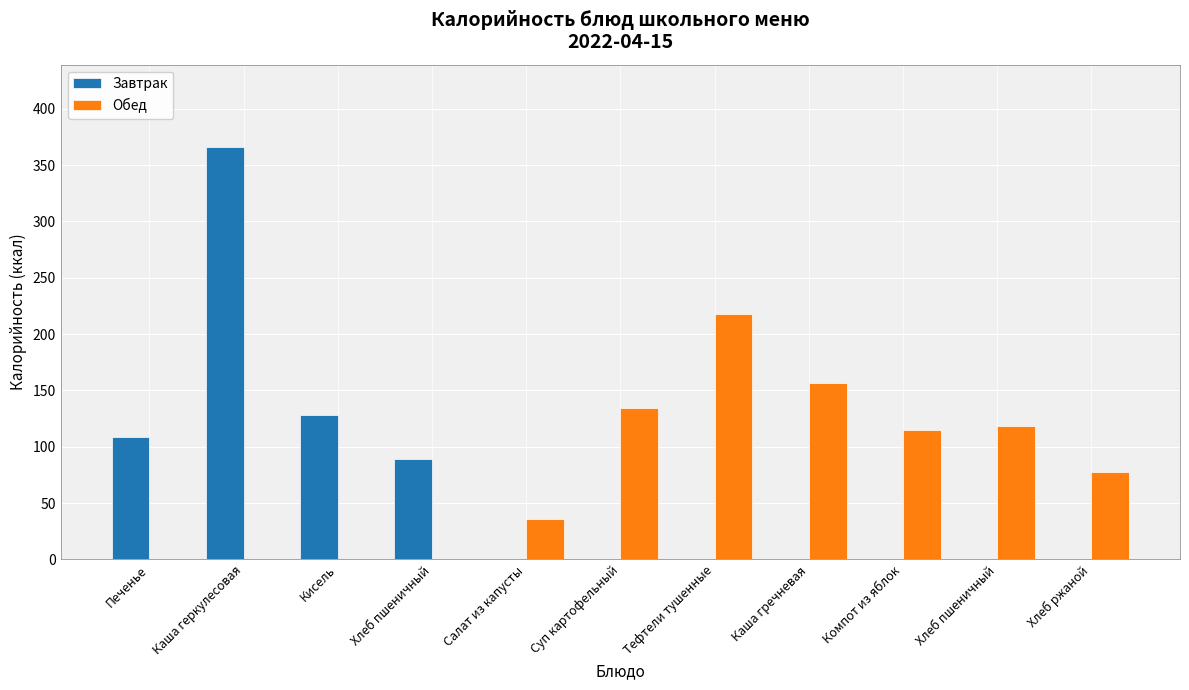

How many series are shown in this chart?

2